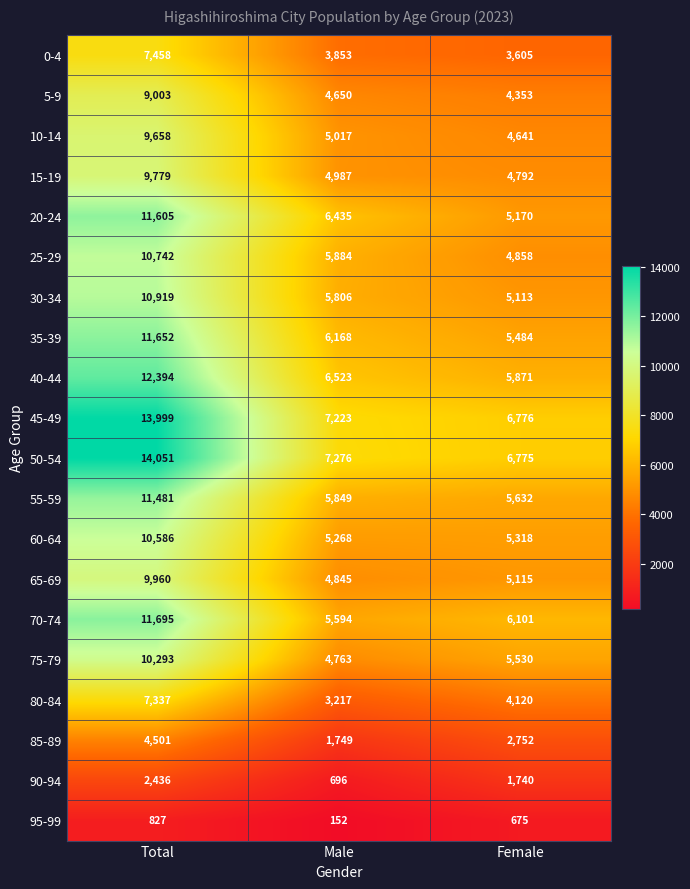

What is the greatest value displayed?

14051